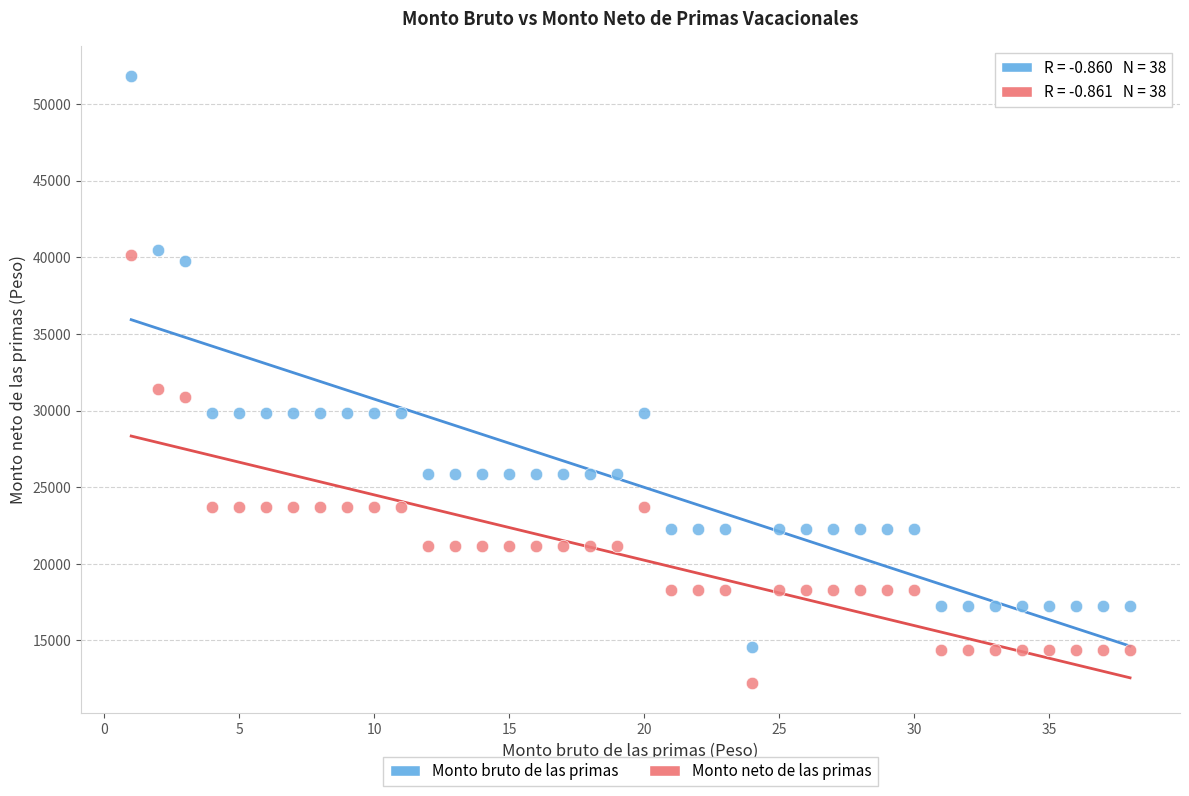

Across all series, what Y value is closest to 32025?

31425.7